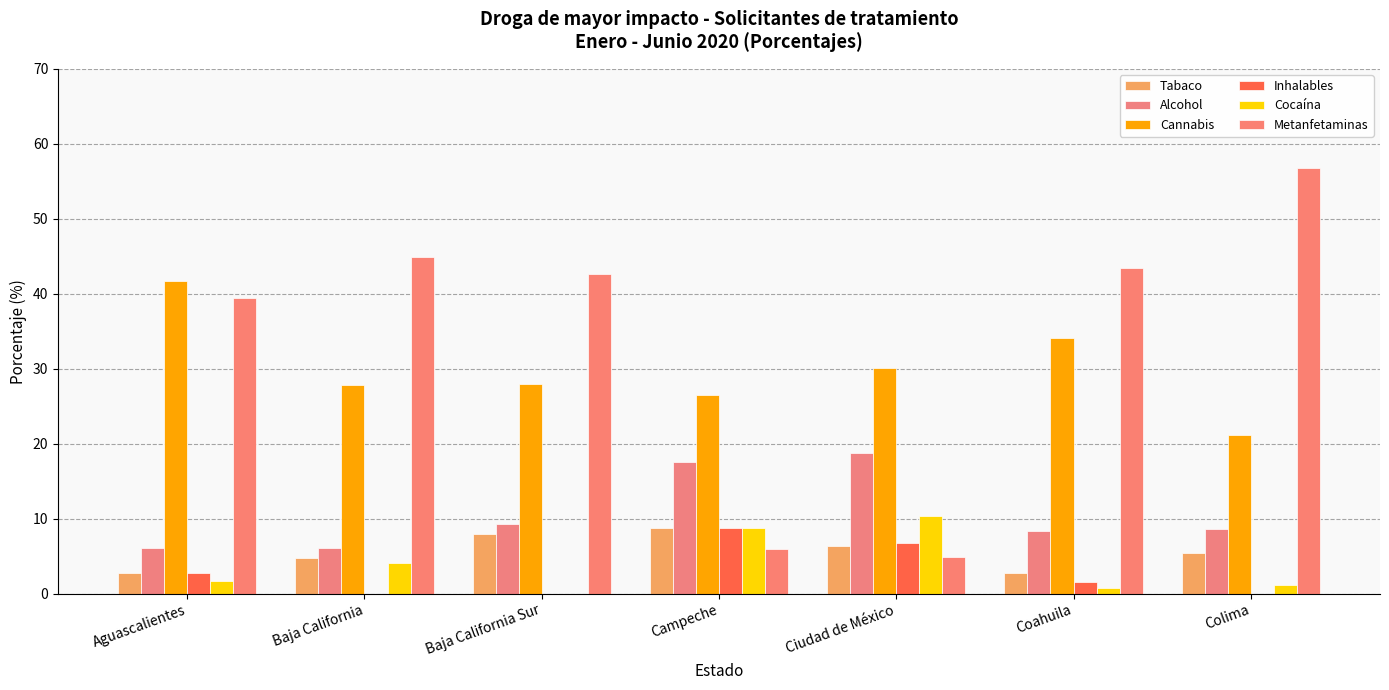

Reading left to right, extract all data points from this chart.

Tabaco: Aguascalientes=2.8	Baja California=4.8	Baja California Sur=8.0	Campeche=8.8	Ciudad de México=6.3	Coahuila=2.7	Colima=5.4
Alcohol: Aguascalientes=6.1	Baja California=6.1	Baja California Sur=9.3	Campeche=17.6	Ciudad de México=18.7	Coahuila=8.3	Colima=8.6
Cannabis: Aguascalientes=41.7	Baja California=27.9	Baja California Sur=28.0	Campeche=26.5	Ciudad de México=30.1	Coahuila=34.1	Colima=21.1
Inhalables: Aguascalientes=2.8	Baja California=0.0	Baja California Sur=0.0	Campeche=8.8	Ciudad de México=6.7	Coahuila=1.6	Colima=0.0
Cocaína: Aguascalientes=1.7	Baja California=4.1	Baja California Sur=0.0	Campeche=8.8	Ciudad de México=10.3	Coahuila=0.8	Colima=1.1
Metanfetaminas: Aguascalientes=39.4	Baja California=44.9	Baja California Sur=42.7	Campeche=5.9	Ciudad de México=4.9	Coahuila=43.5	Colima=56.8